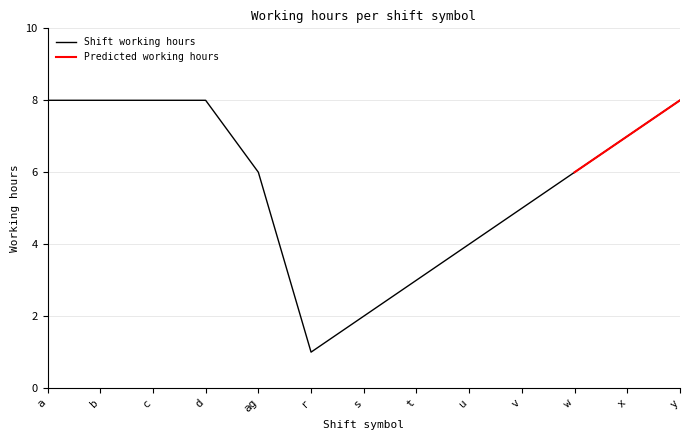

List the labels in order of value, smallest first.

r, s, t, u, v, ag, w, x, a, b, c, d, y